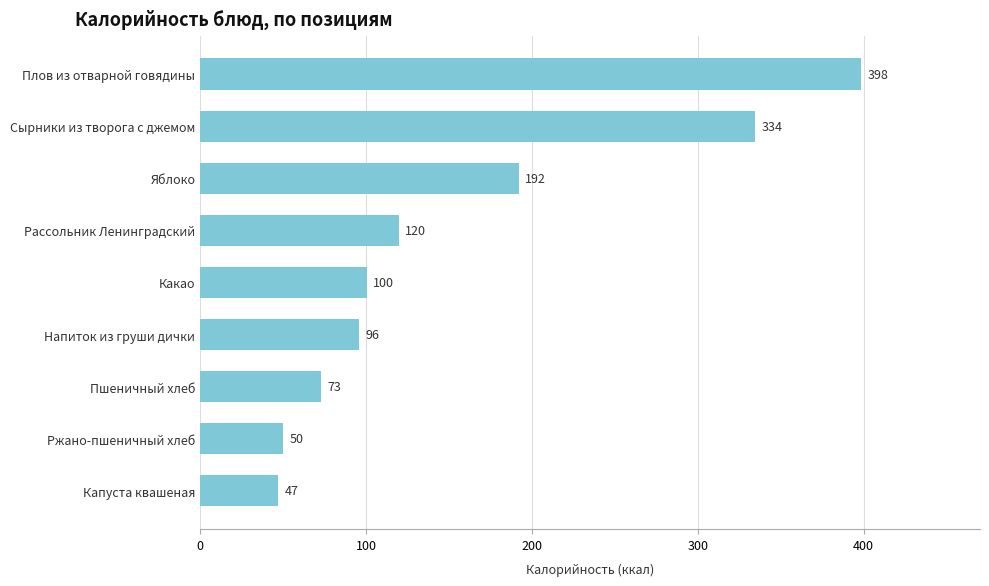

Rank the categories by value from highest to lowest.

Плов из отварной говядины, Сырники из творога с джемом, Яблоко, Рассольник Ленинградский, Какао, Напиток из груши дички, Пшеничный хлеб, Ржано-пшеничный хлеб, Капуста квашеная